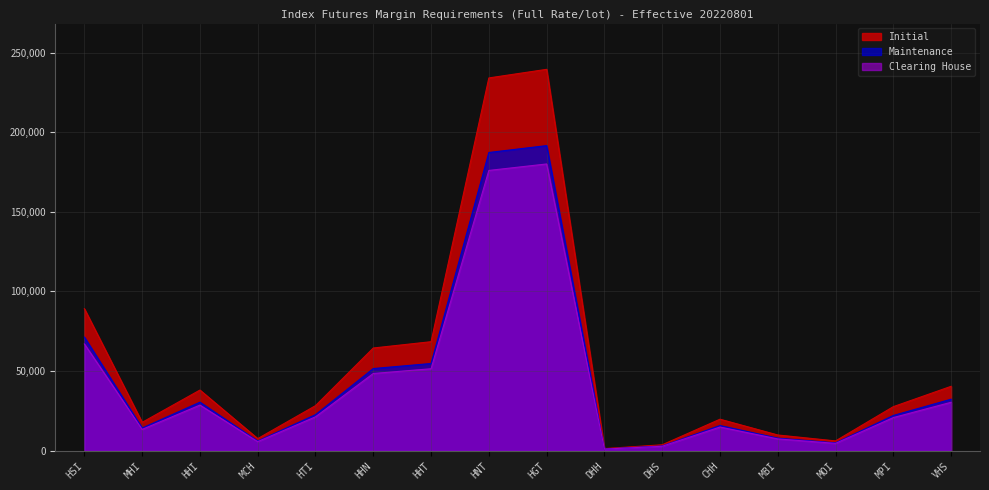

Reading left to right, extract all data points from this chart.

Initial: HSI=89176	MHI=17835	HHI=38104	MCH=7620	HTI=28315	HHN=64505	HHT=68468	HNT=234066	HGT=239466	DHH=1356	DHS=3737	CHH=19803	MBI=9895	MOI=6171	MPI=27690	VHS=40458
Maintenance: HSI=71340	MHI=14268	HHI=30483	MCH=6096	HTI=22652	HHN=51604	HHT=54774	HNT=187252	HGT=191572	DHH=1084	DHS=2989	CHH=15842	MBI=7916	MOI=4936	MPI=22152	VHS=32366
Clearing House: HSI=67050	MHI=13410	HHI=28650	MCH=5730	HTI=21290	HHN=48500	HHT=51480	HNT=175990	HGT=180050	DHH=1020	DHS=2810	CHH=14890	MBI=7440	MOI=4640	MPI=20820	VHS=30420